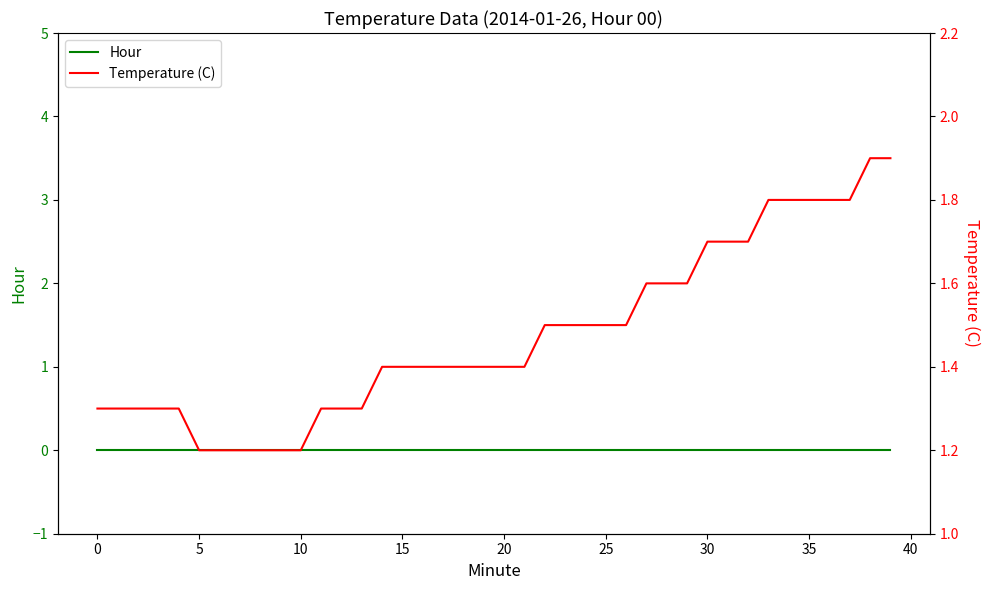

Which series has the widest spread of values?

Temperature (C)